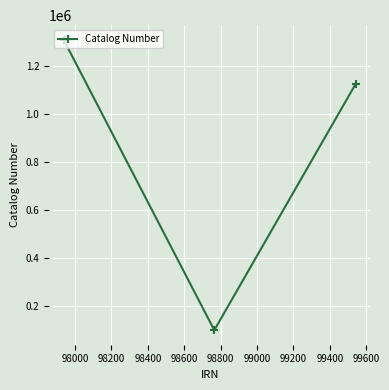

What is the minimum value shown in the chart?

100504